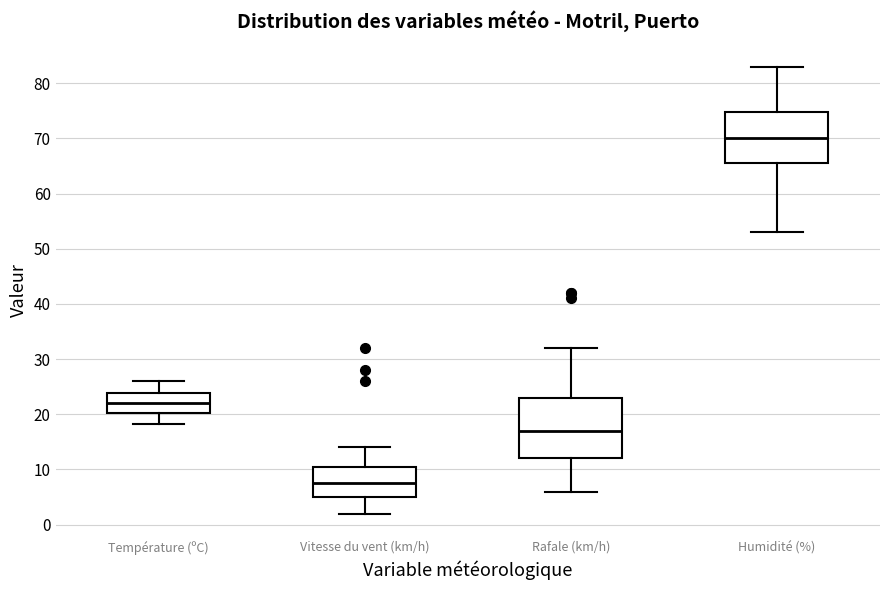

Which box is the tallest, from its lower edge to its upper edge?

Rafale (km/h)